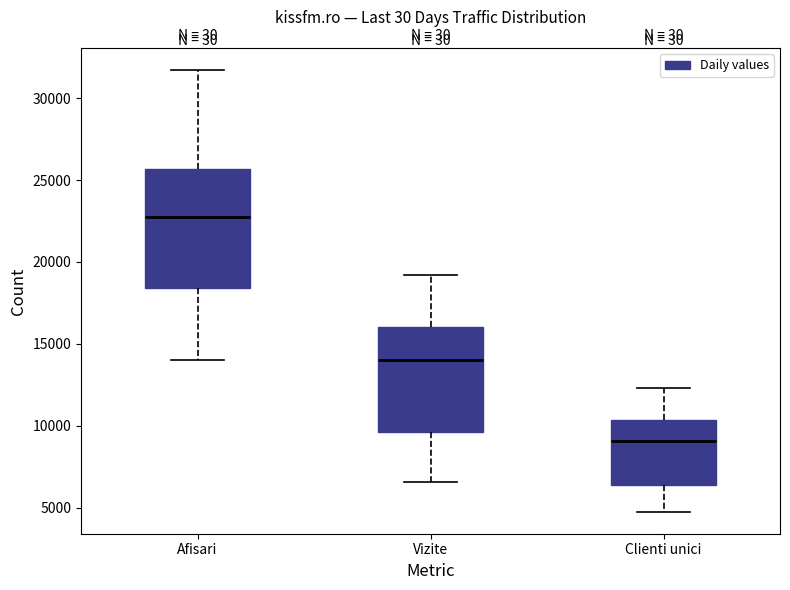

Reading left to right, read every box against the y-axis: the position of its median line, the range the box covers, and the ends of its whiskers. The values are not printed on the chart, so give them approximately, as read against the axis.

Afisari: median 22500, box 18500 to 25500, whiskers 14000 to 31500
Vizite: median 14000, box 9500 to 16000, whiskers 6500 to 19000
Clienti unici: median 9000, box 6500 to 10500, whiskers 4500 to 12500